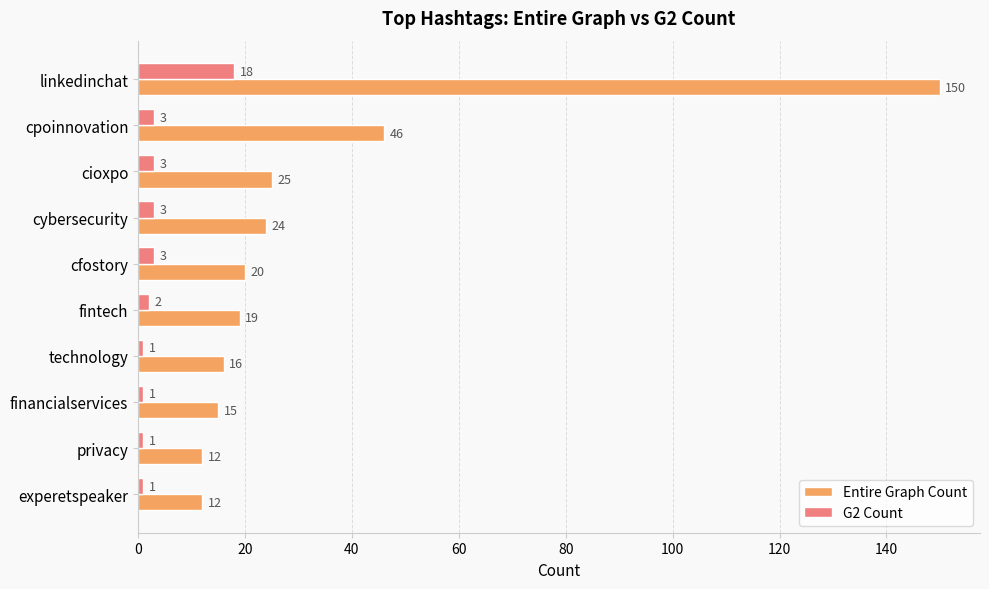

What is the average value of the Entire Graph Count series?

34